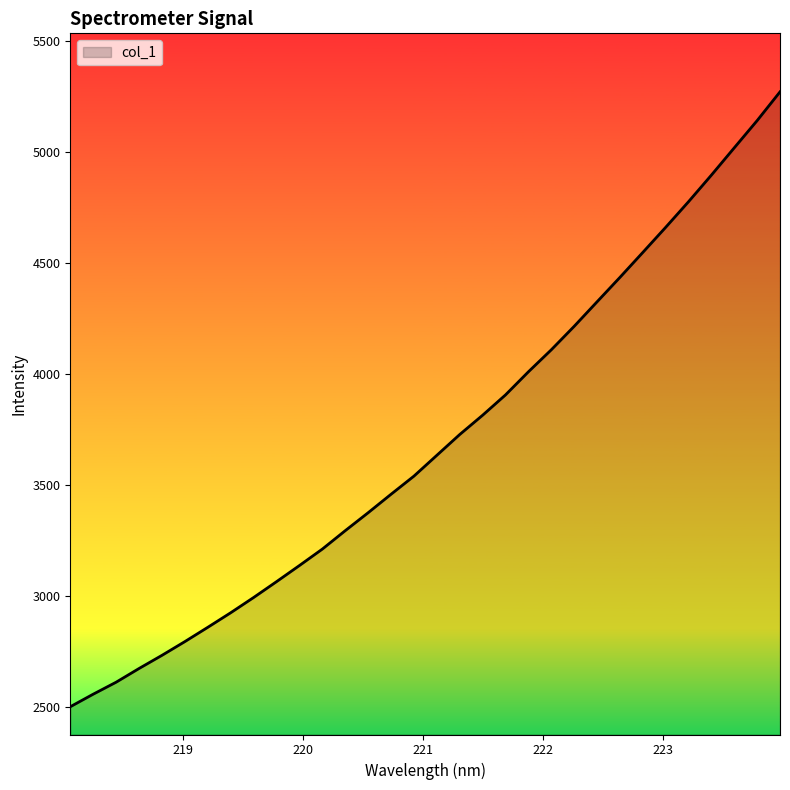

How many lines are shown in the chart?

1